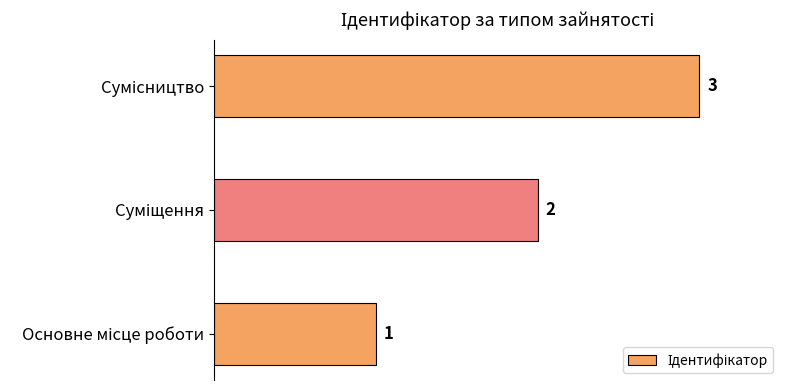

What is the sum of all values?

6